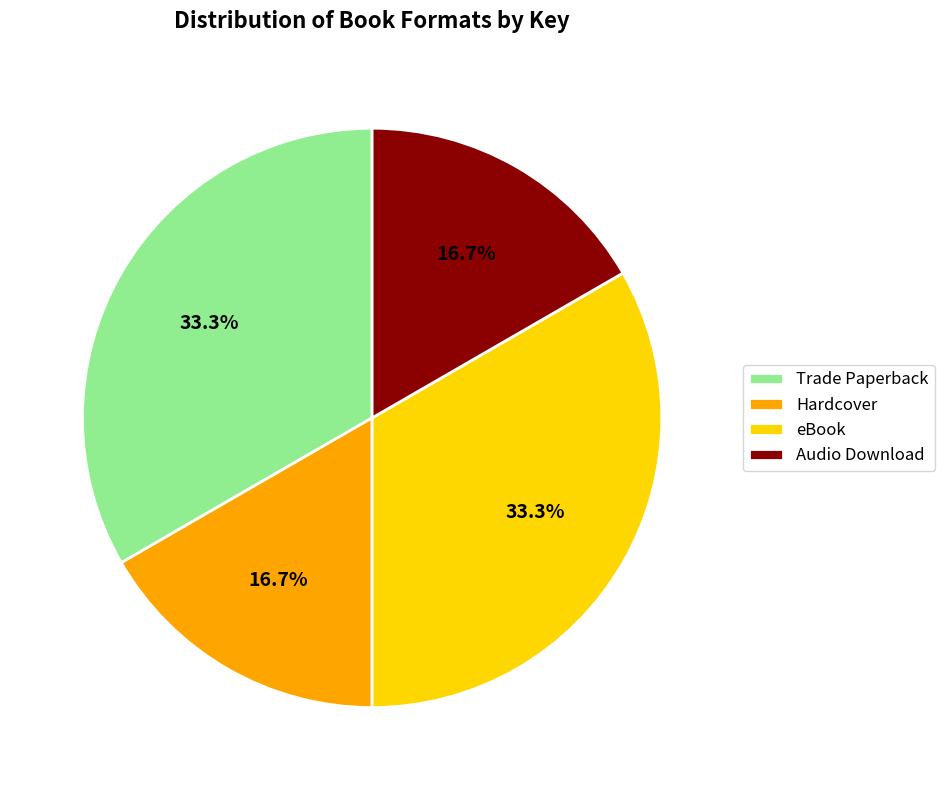

What percentage do Trade Paperback and Audio Download together represent?

50.0%